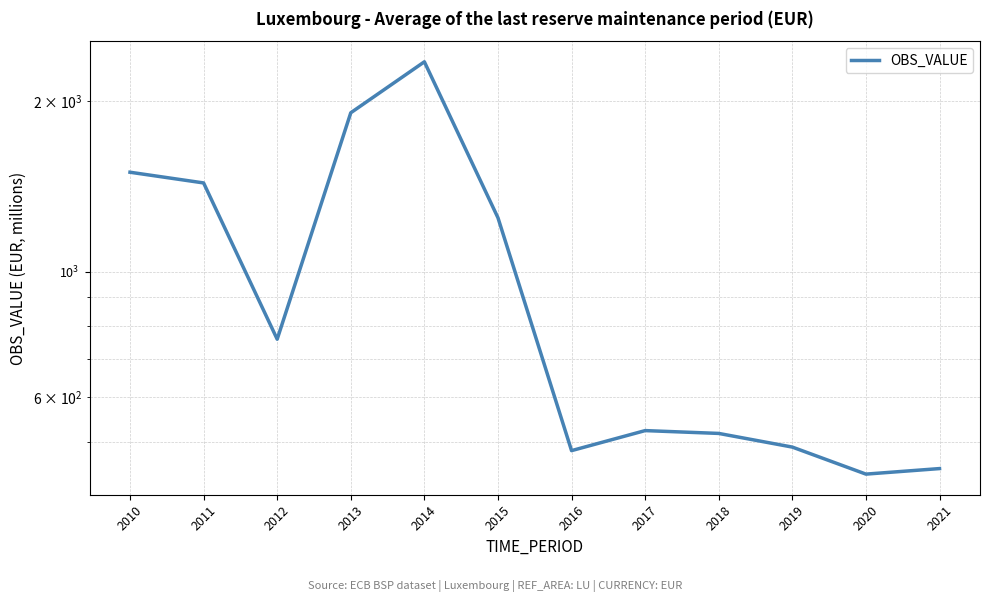

What is the difference between the values at 2015 and 2021?

797